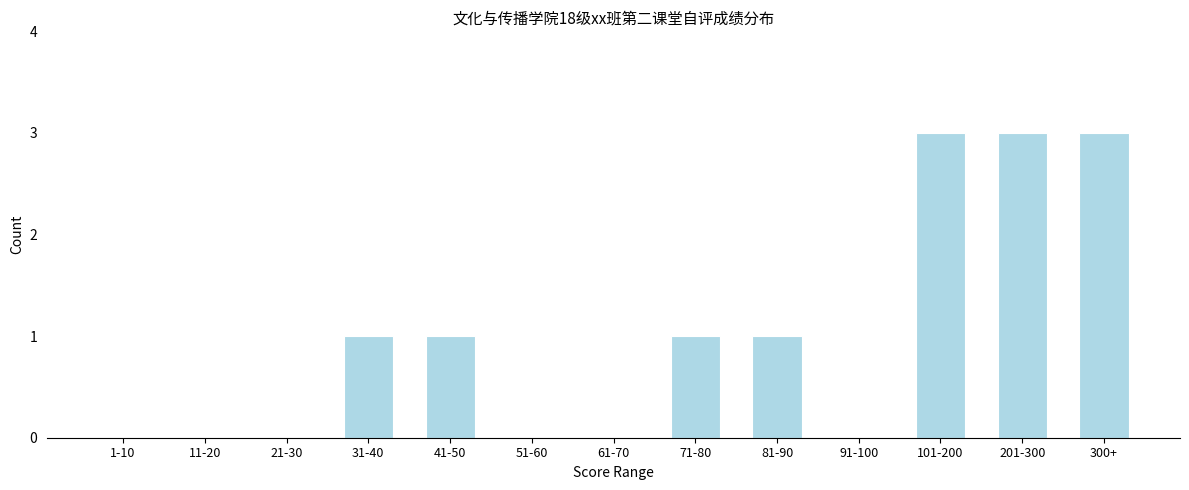

Reading left to right, transcribe all the data shown in this chart.

1-10=0	11-20=0	21-30=0	31-40=1	41-50=1	51-60=0	61-70=0	71-80=1	81-90=1	91-100=0	101-200=3	201-300=3	300+=3